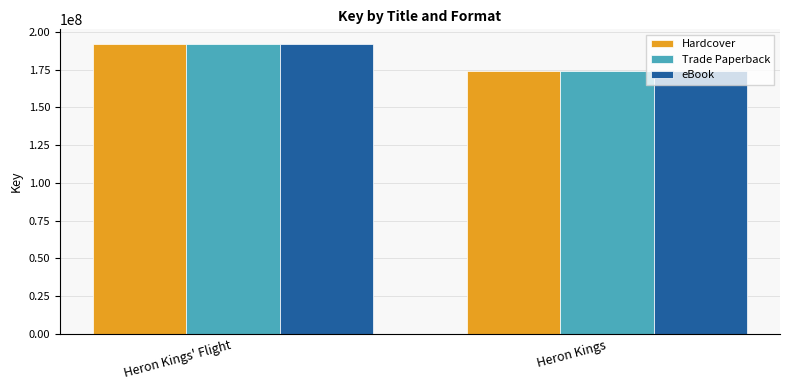

What is the label of the 2nd bar from the right?

Heron Kings' Flight